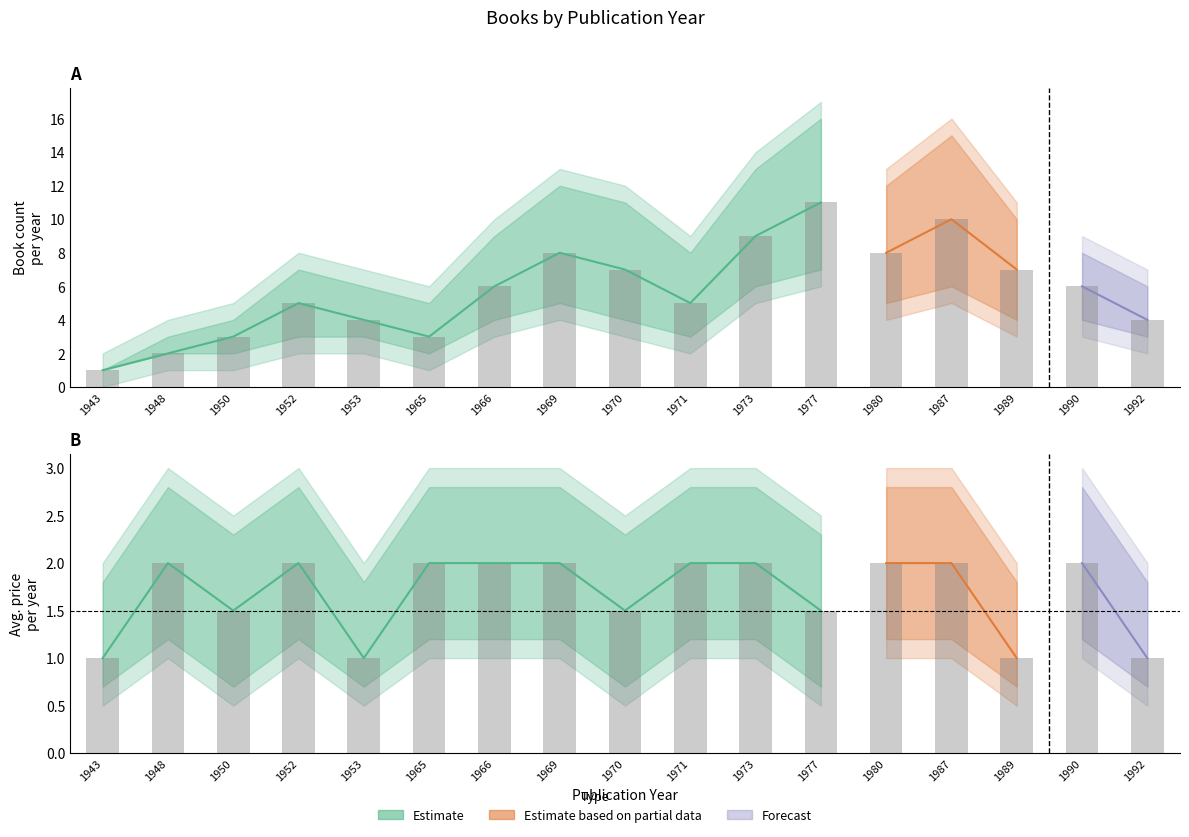

At which label is Avg_price closest to 1?

1943